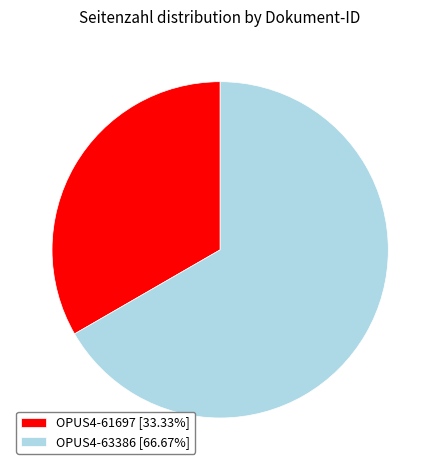

Combined, do OPUS4-63386 and OPUS4-61697 account for over 50%?

Yes